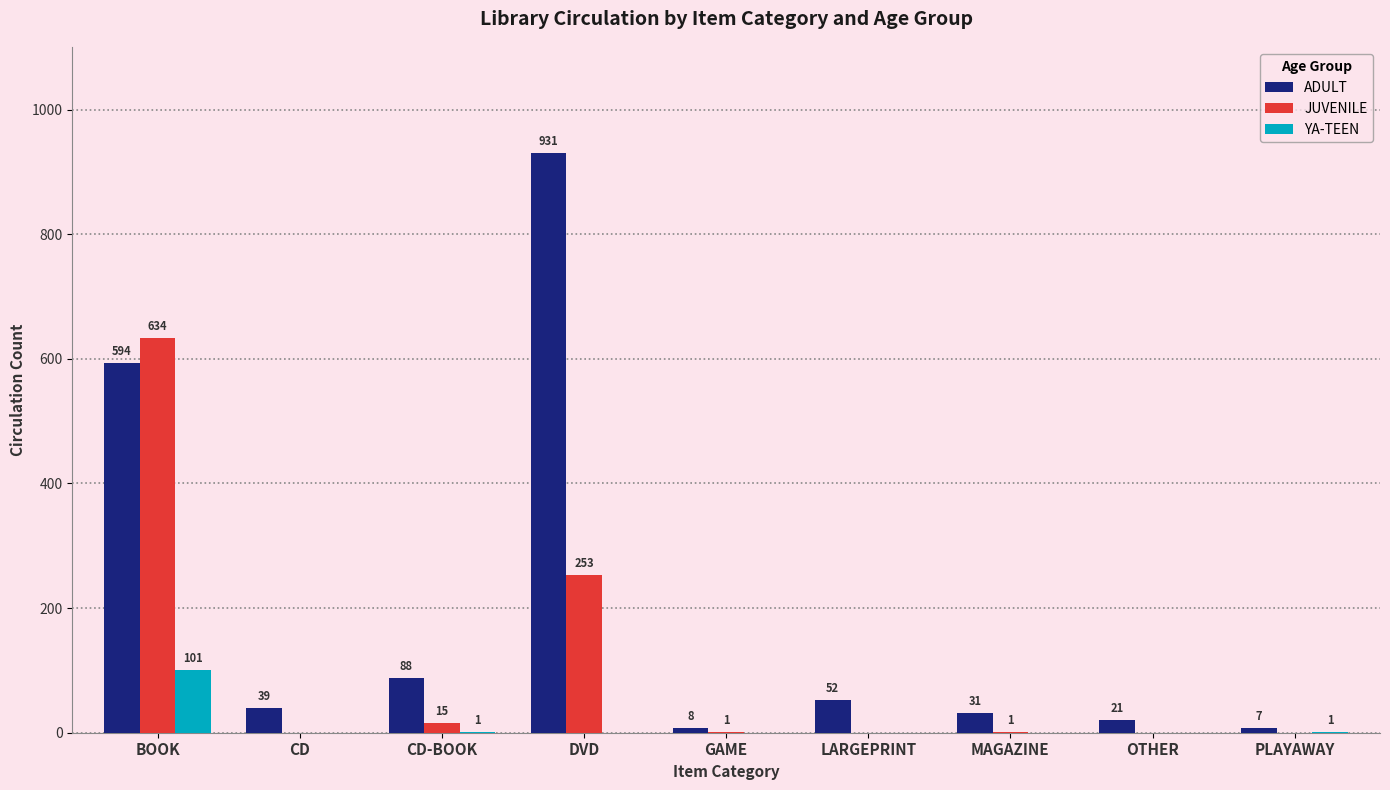

At which category is the sum across all series the highest?

BOOK